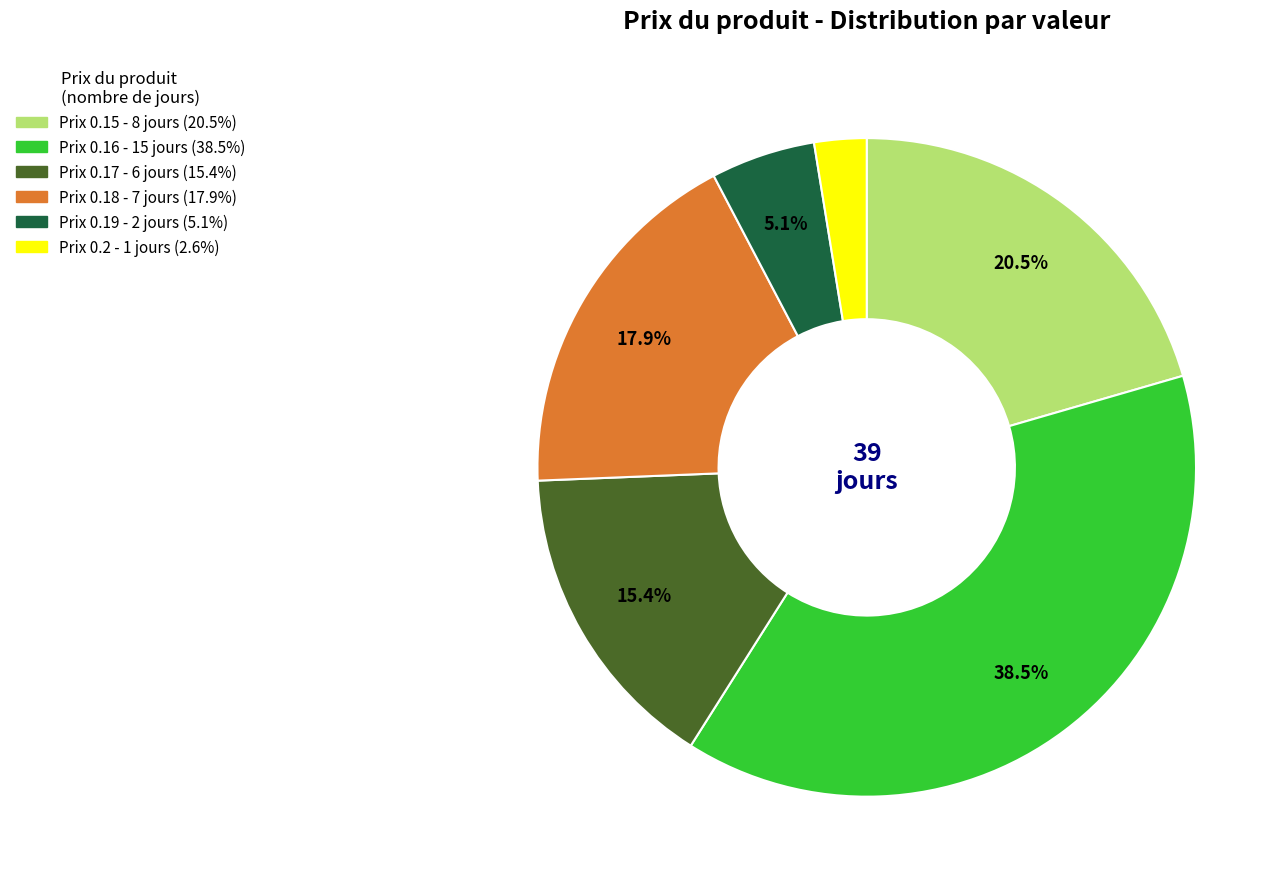

Does any single category account for the majority?

No